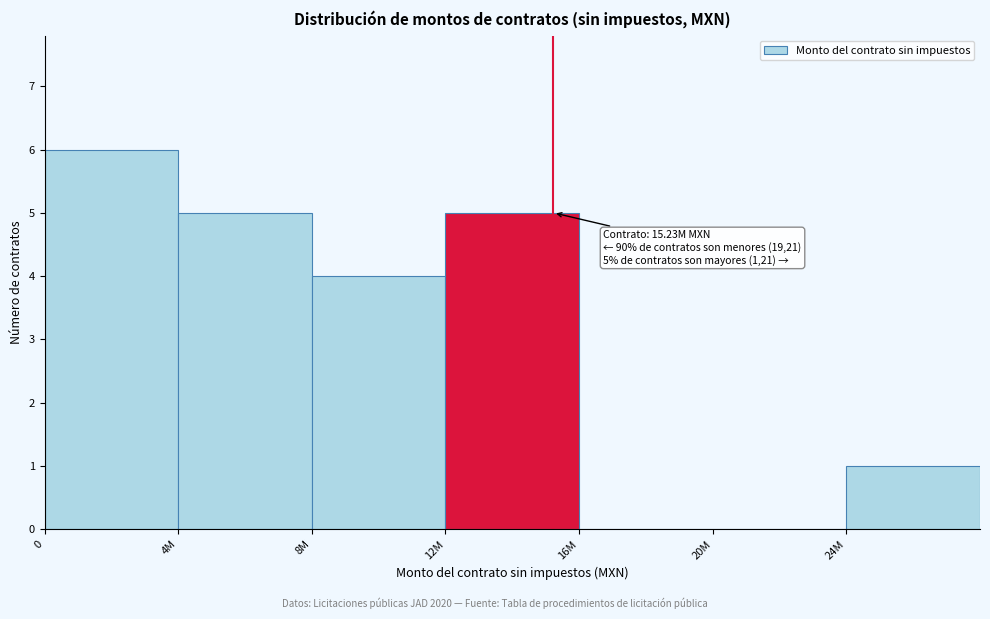

Reading right to left, extract all data points from this chart.

24M=1	20M=0	16M=0	12M=5	8M=4	4M=5	0=6